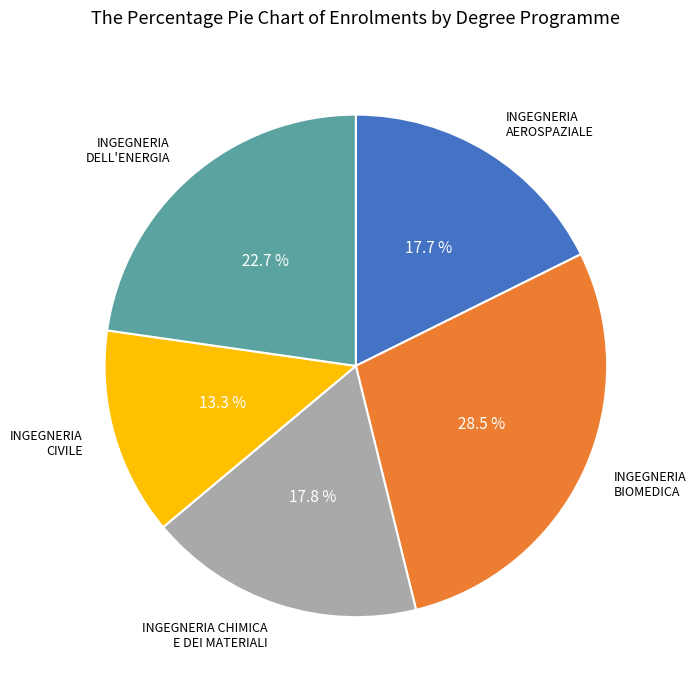

Count the number of slices in the pie.

5